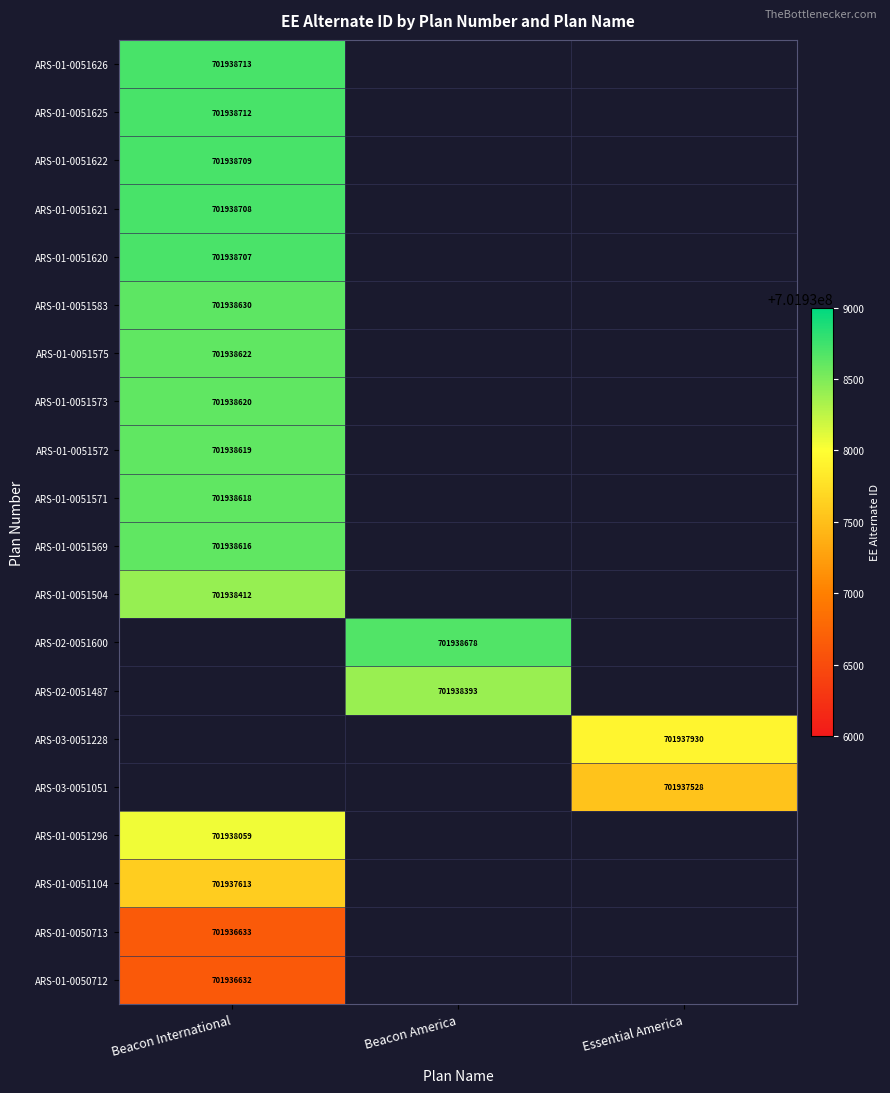

The ARS-01-0051296 series shows 957105133 at Beacon International. True or false?

False